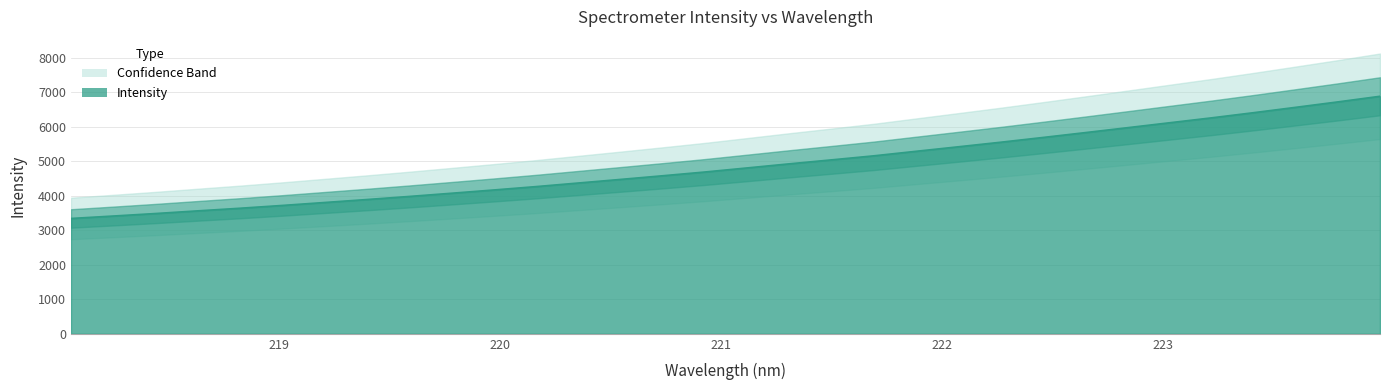

What is the label of the 2nd point from the right?

223.7895